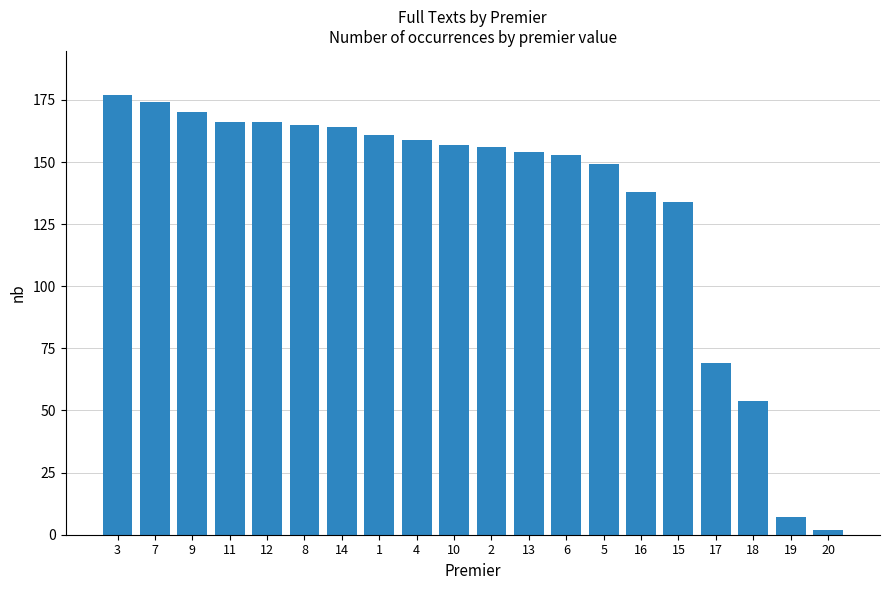

Count the number of categories in the chart.

20